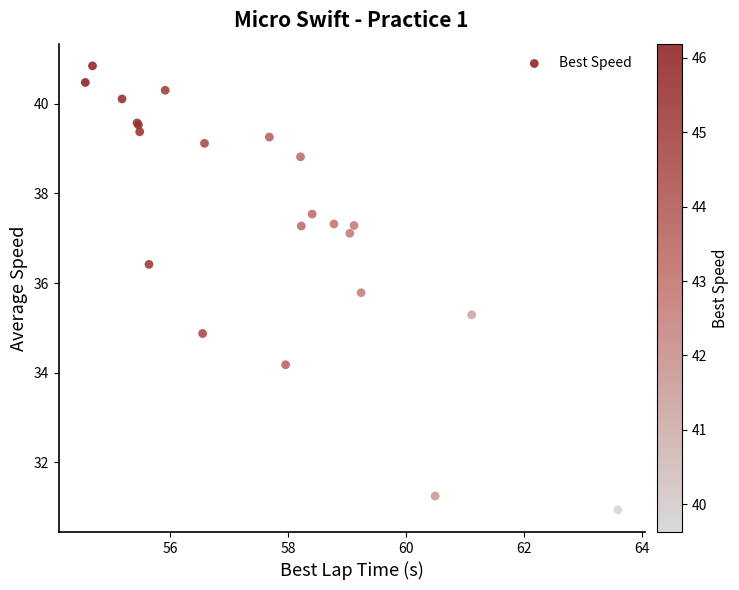

What Y value in the scatter plot is closest to 35?

34.9